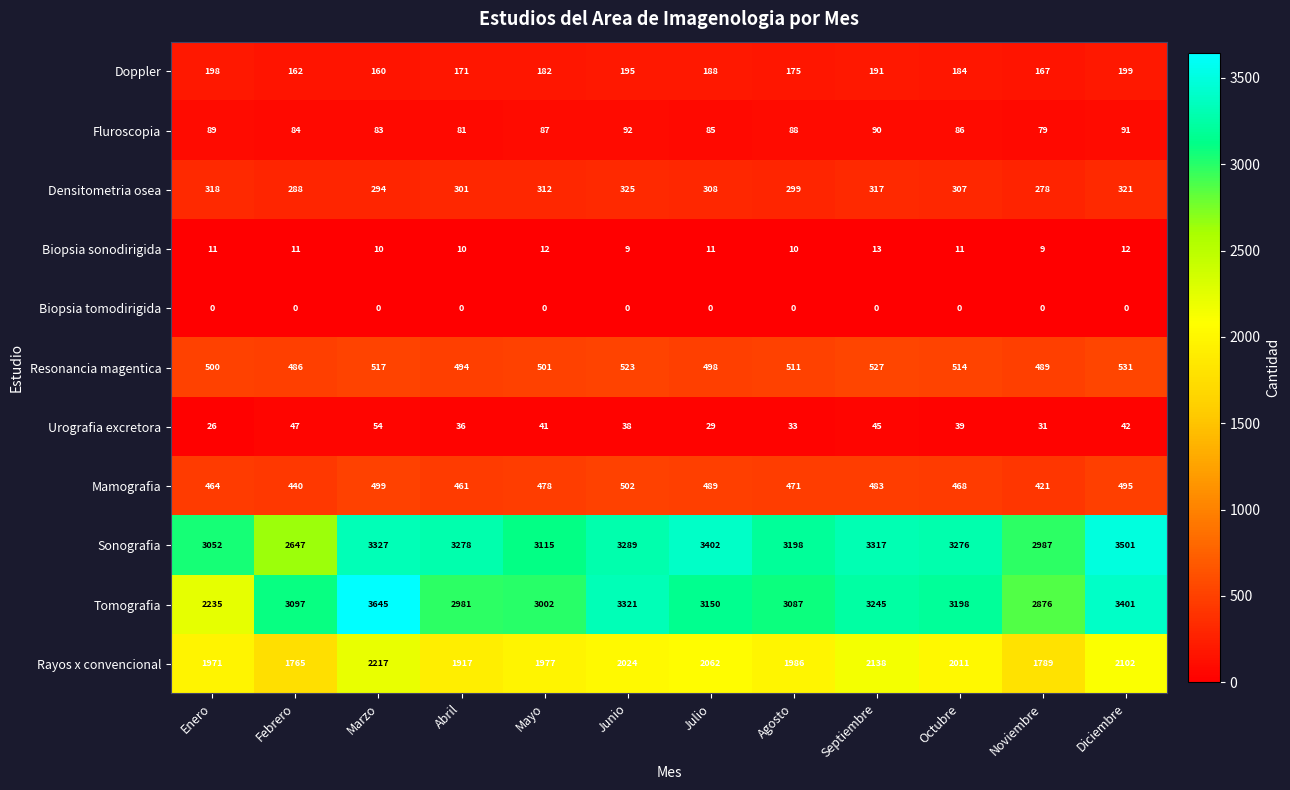

Read the Urografia excretora value at Noviembre.

31